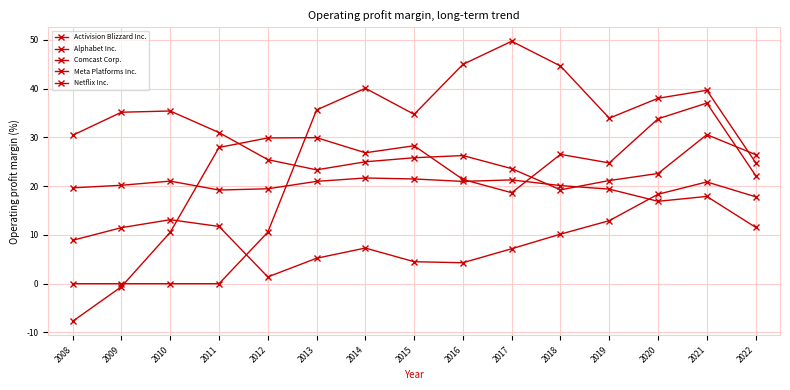

How many interior local peaks does the Activision Blizzard Inc. series have?

4